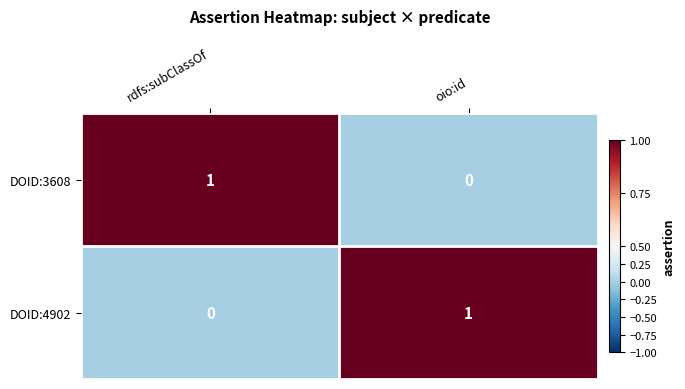

Which category has the lowest value in the DOID:4902 series?

rdfs:subClassOf